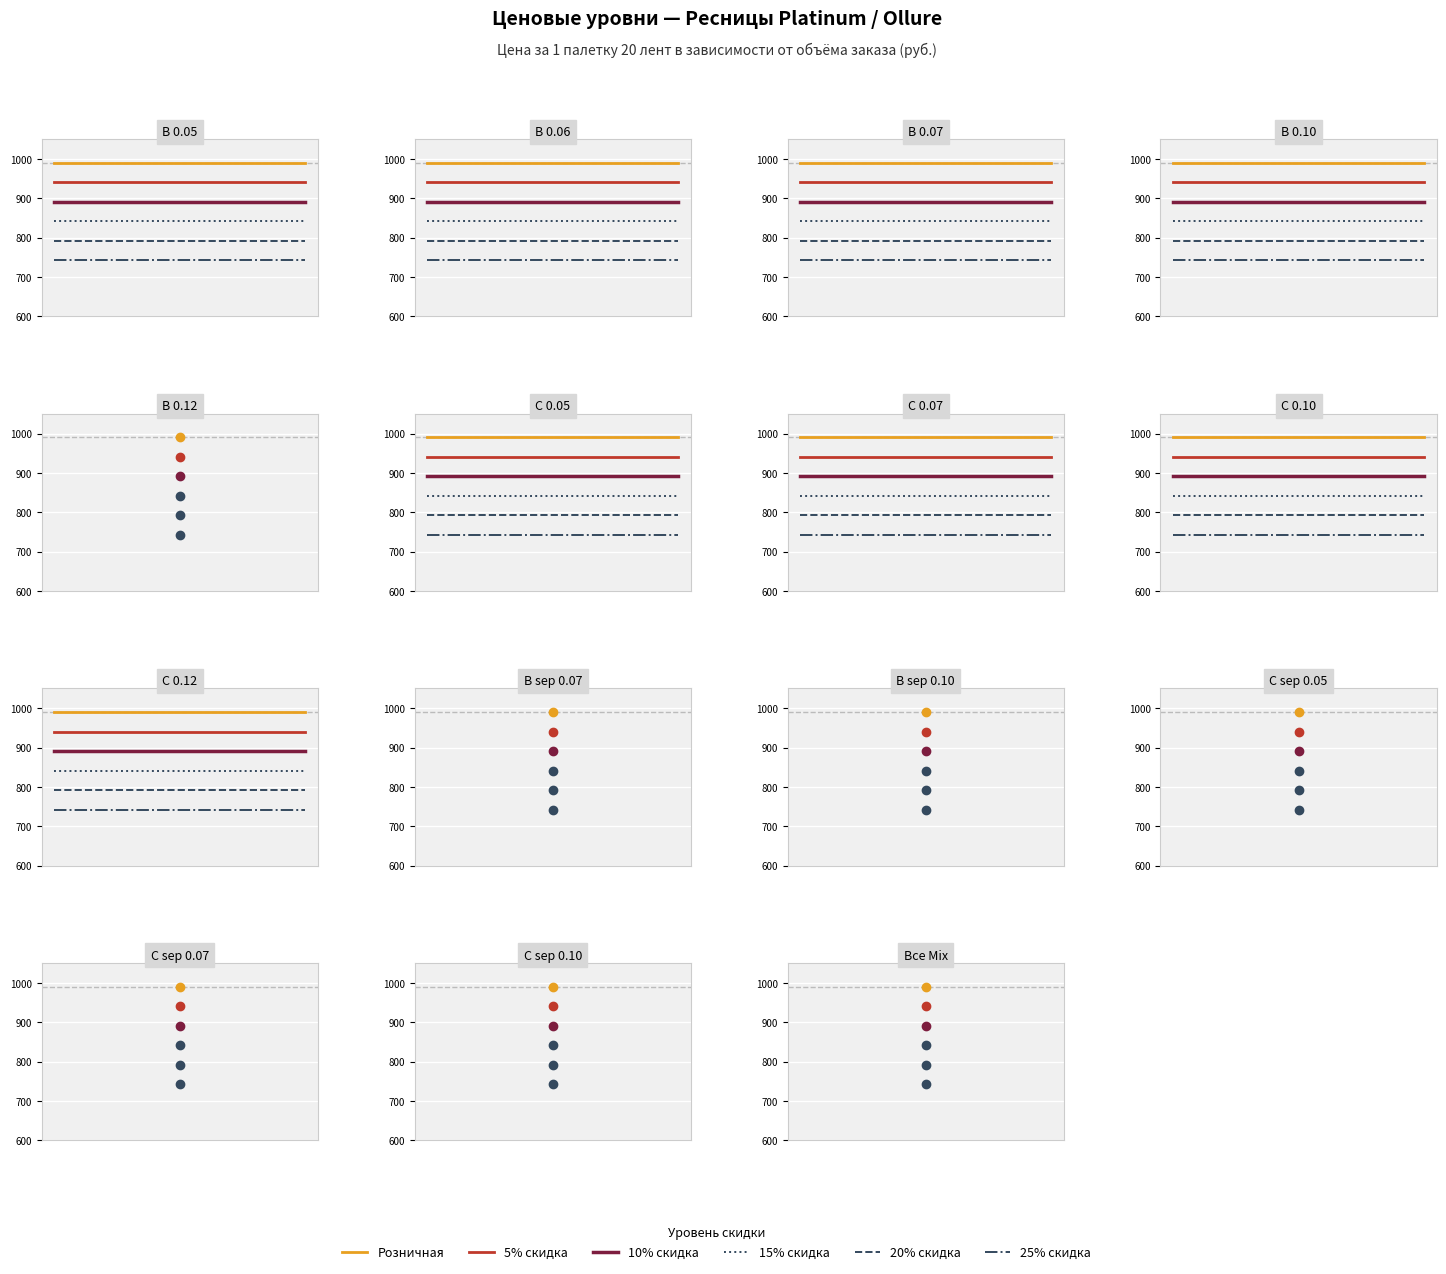

What is the average value of the 25% скидка series?

742.5